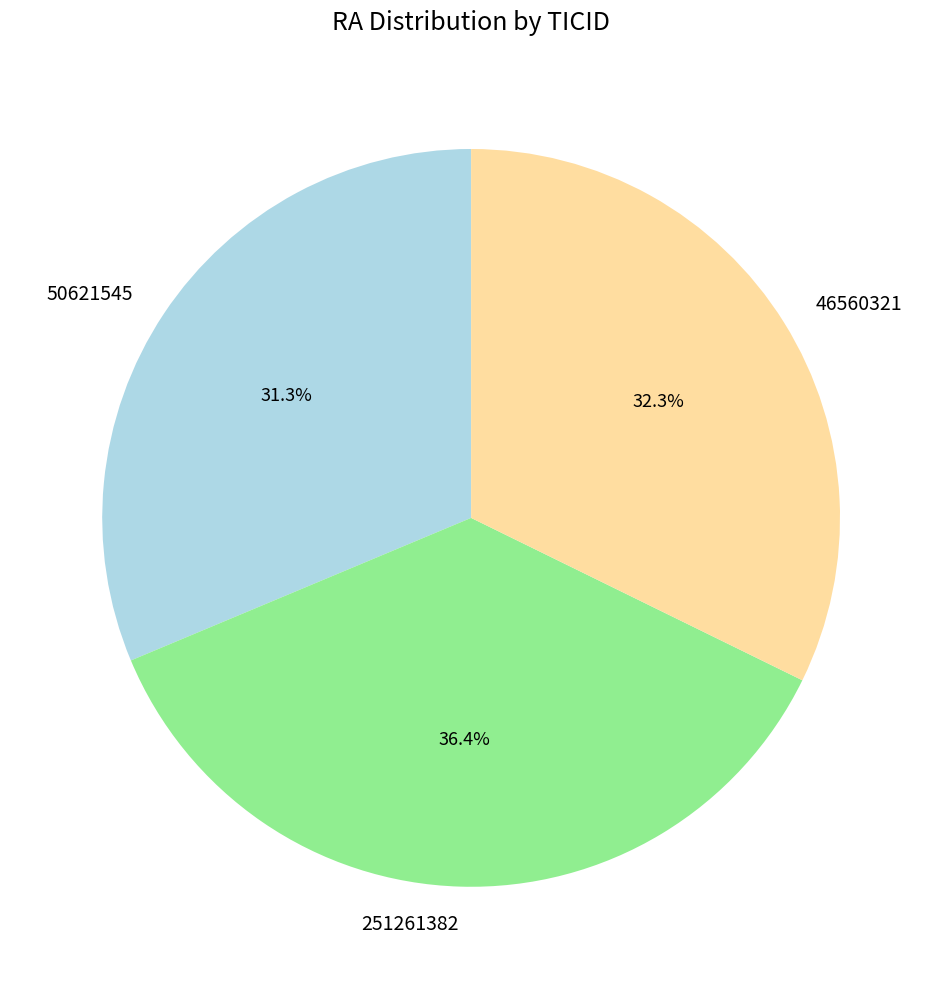

Is there any slice that represents more than half of the pie?

No